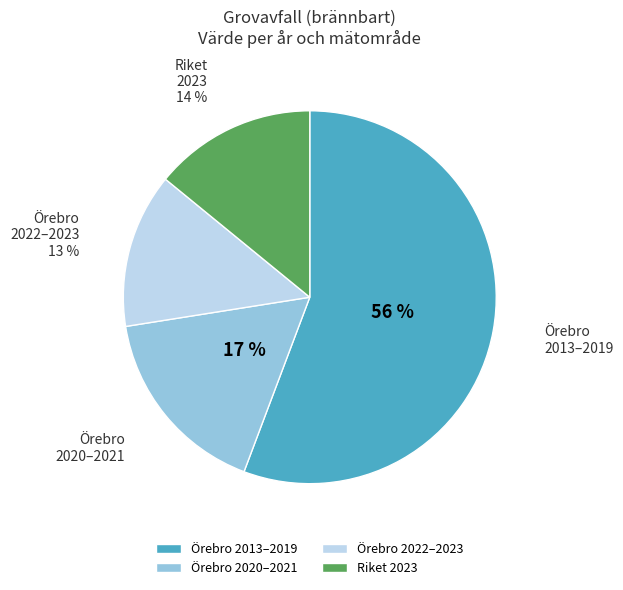

To the nearest percent, what is the average slice percentage?

25%